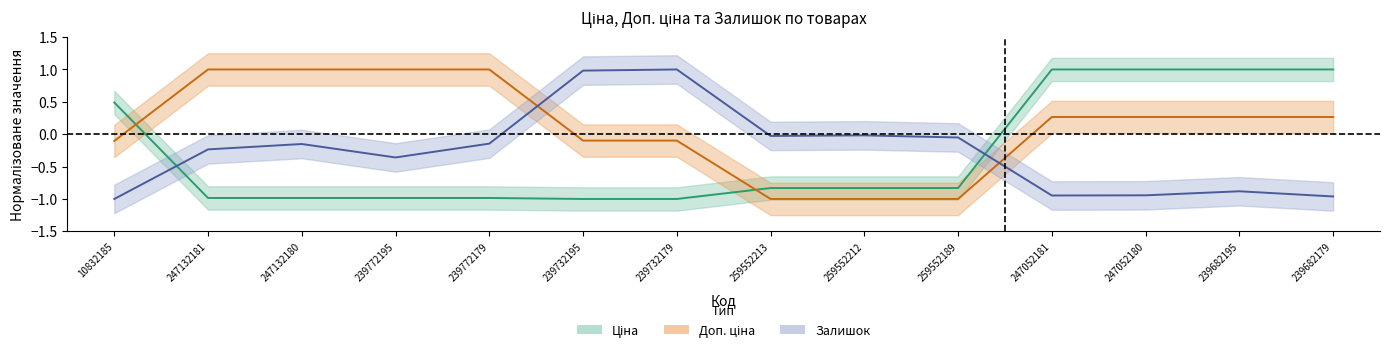

At how many categories does at least one series exceed 0?

11